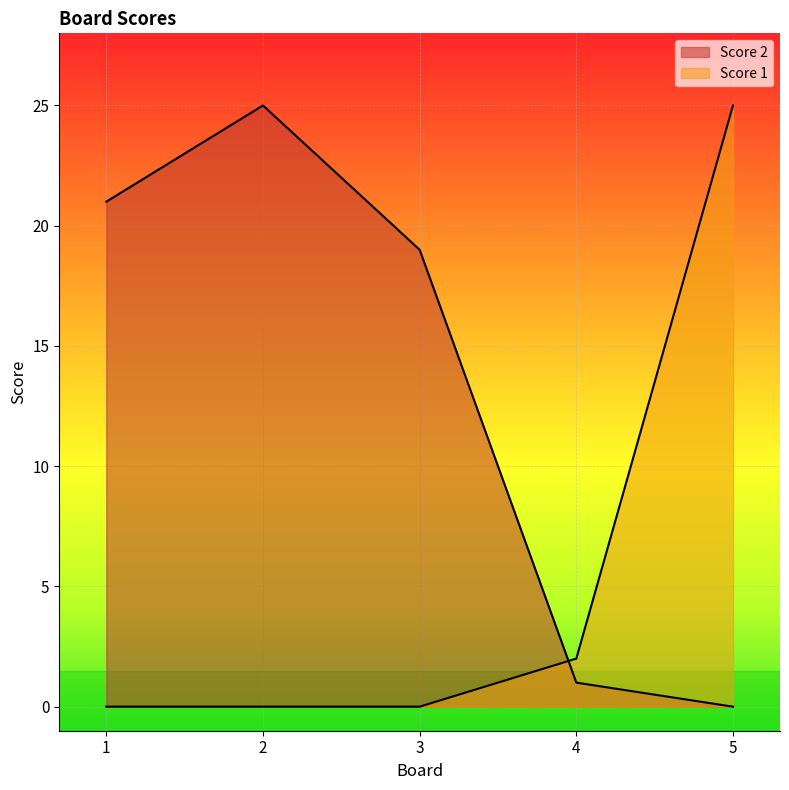

Is the value of Score 2 at 3 greater than the value of Score 1 at 1?

Yes